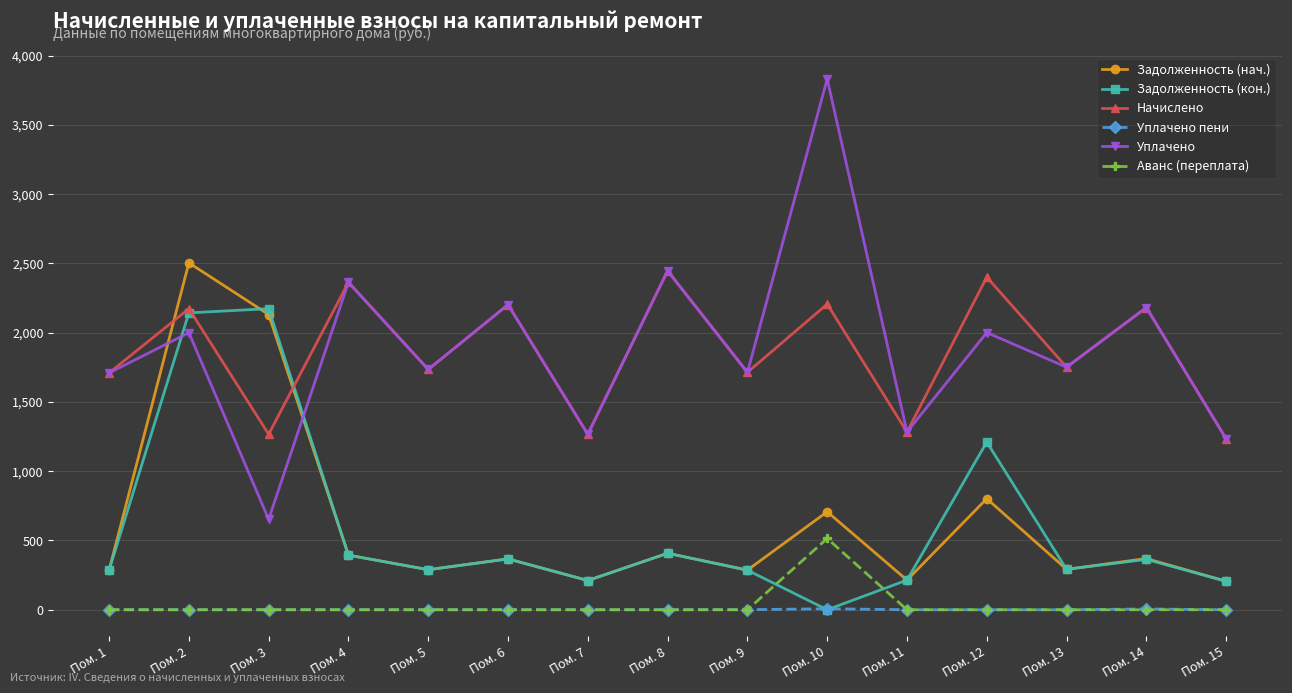

In Аванс (переплата), how many points are higher than both neighbors (excluding endpoints)?

1